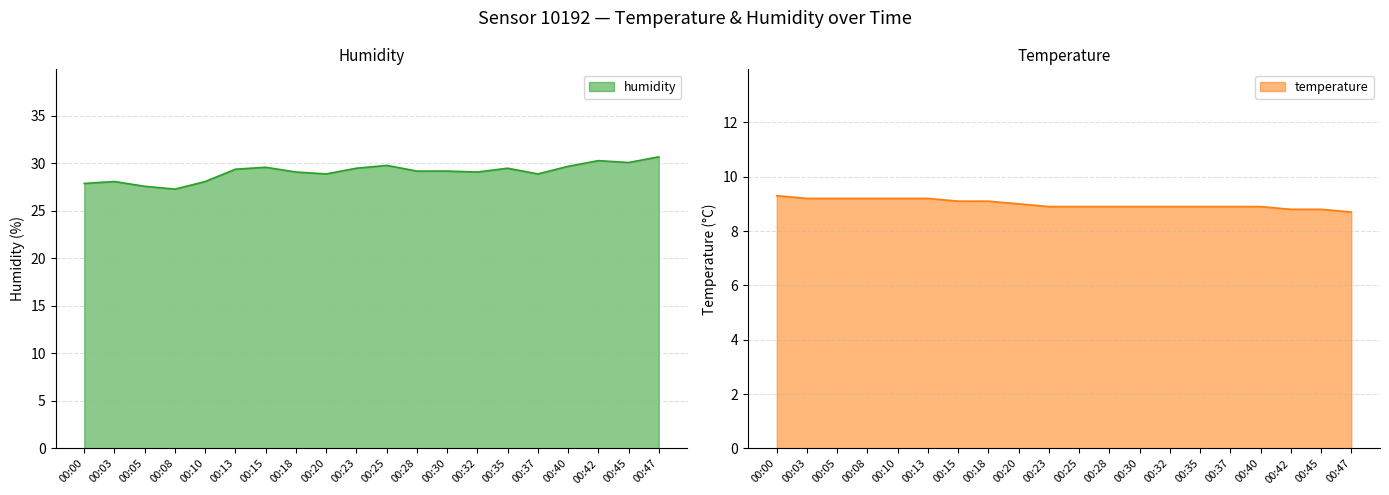

Rank the categories by temperature value from highest to lowest.

00:00, 00:03, 00:05, 00:08, 00:10, 00:13, 00:15, 00:18, 00:20, 00:23, 00:25, 00:28, 00:30, 00:32, 00:35, 00:37, 00:40, 00:42, 00:45, 00:47